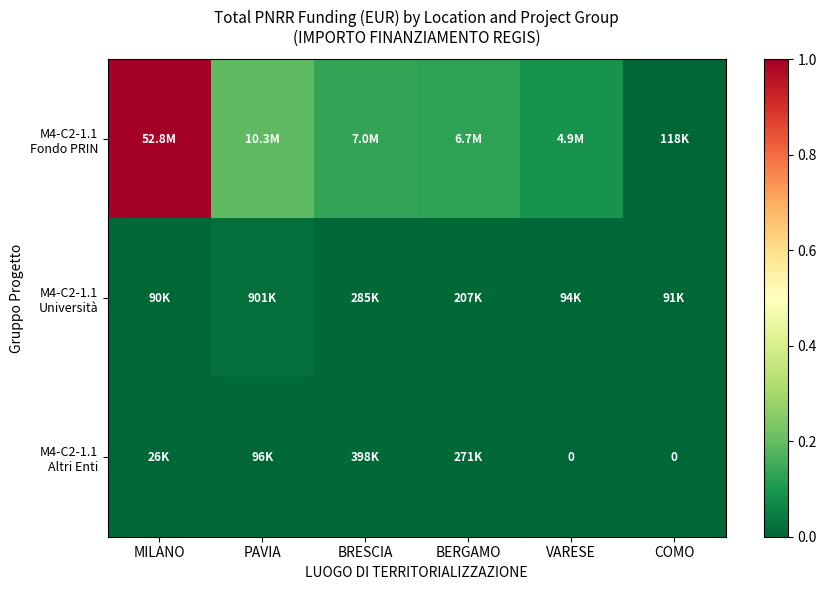

List the labels in order of M4-C2-1.1 Altri Enti value, largest first.

BRESCIA, BERGAMO, PAVIA, MILANO, VARESE, COMO